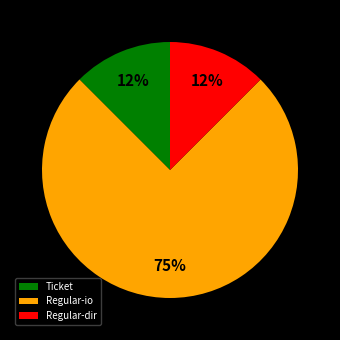

Which has a higher value, Regular-io or Ticket?

Regular-io